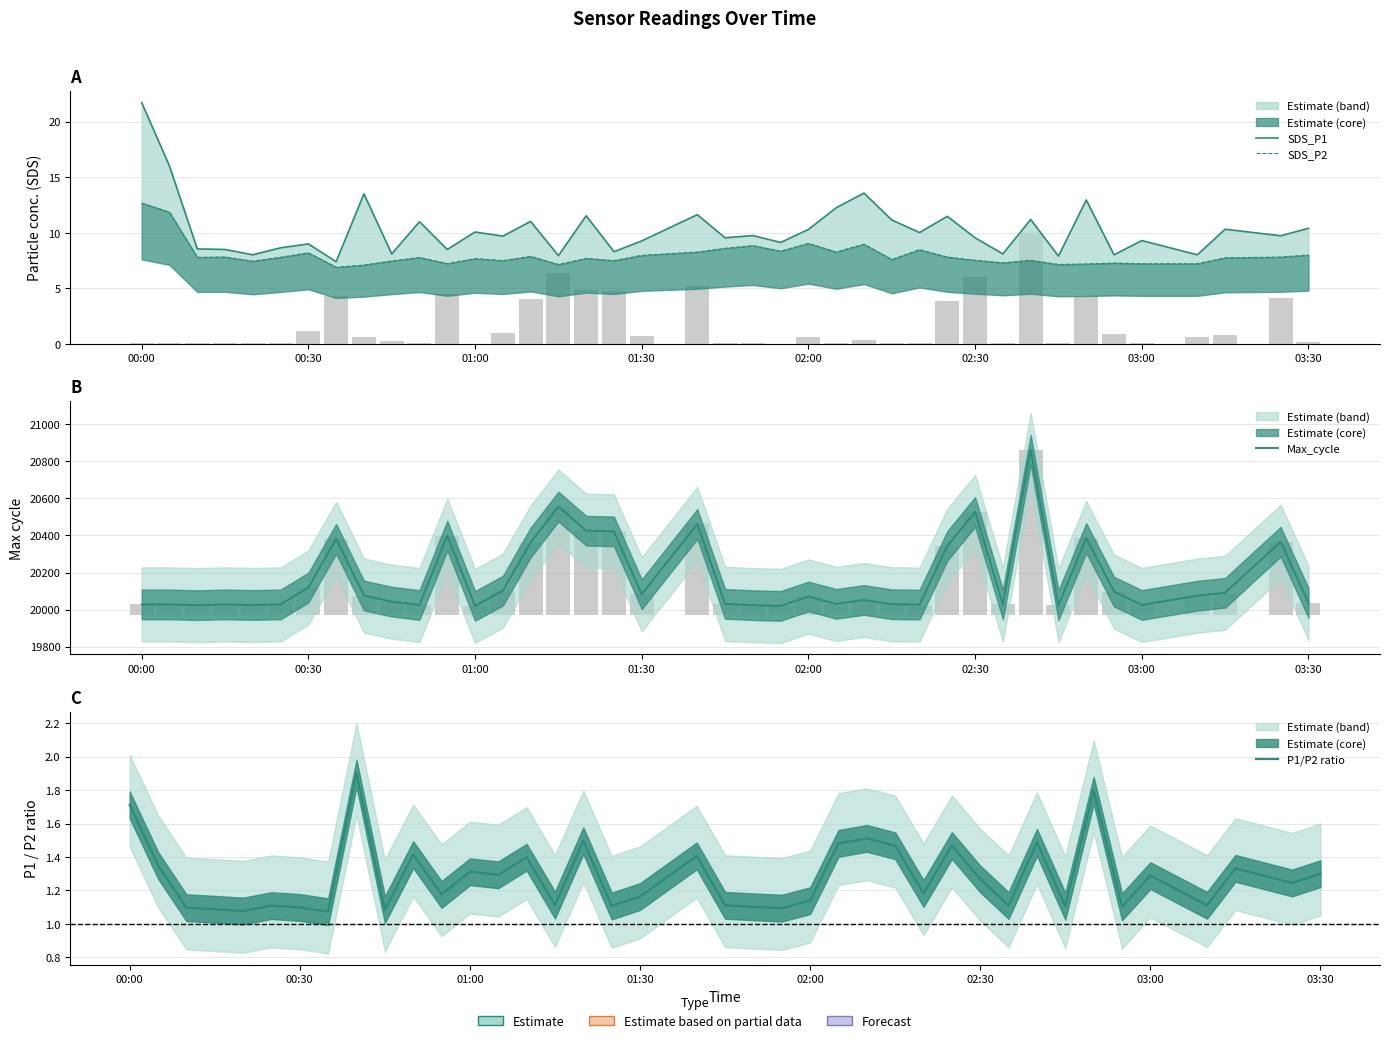

What is the sum of all SDS_P1 values?

411.1